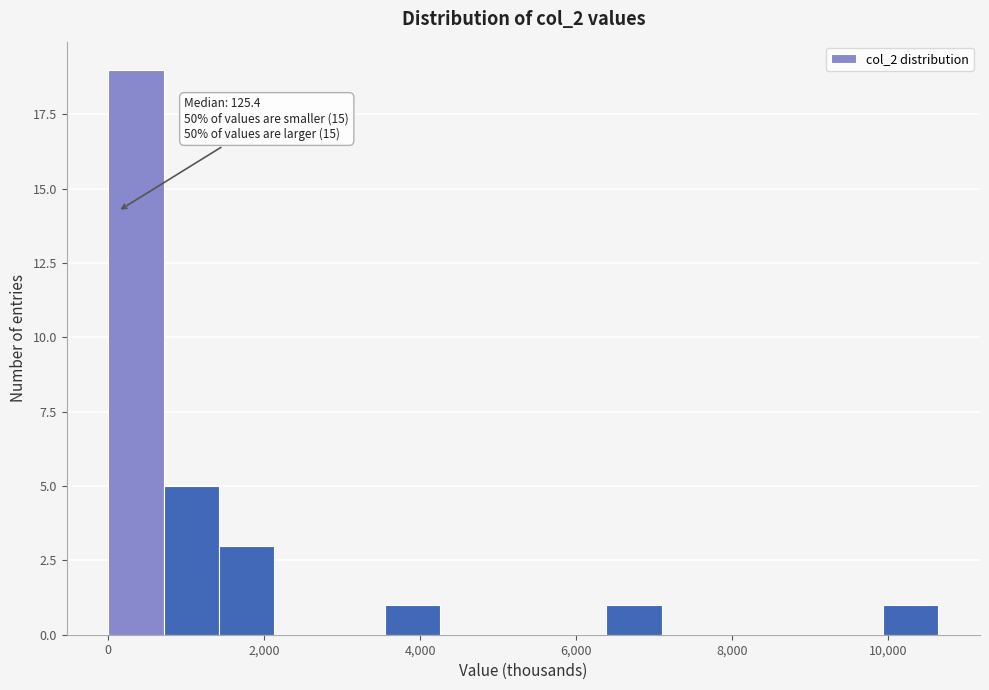

Read against the x-axis, roughly where is the centre of the tallest bar?

400